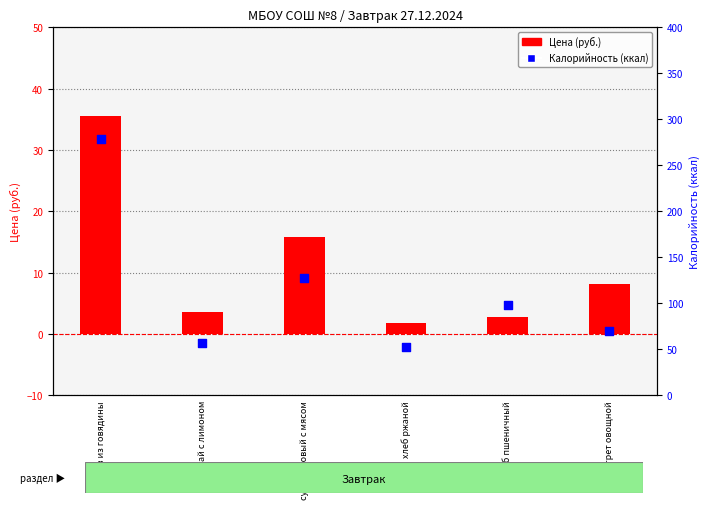

At how many categories does at least one series exceed 207?

1